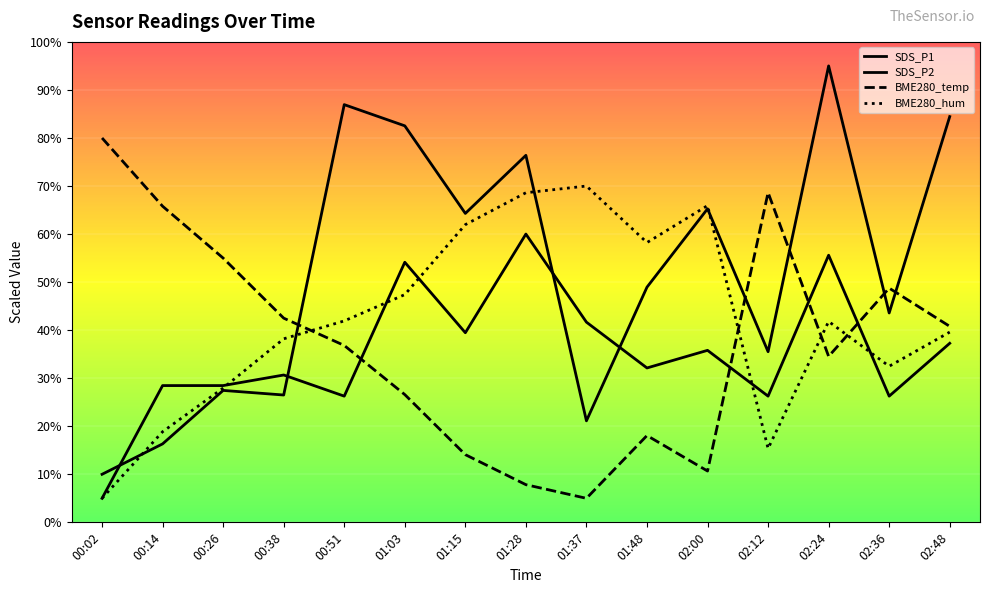

List the labels in order of BME280_humidity value, smallest first.

00:02, 02:12, 00:14, 00:26, 02:36, 00:38, 02:48, 02:24, 00:51, 01:03, 01:48, 01:15, 02:00, 01:28, 01:37